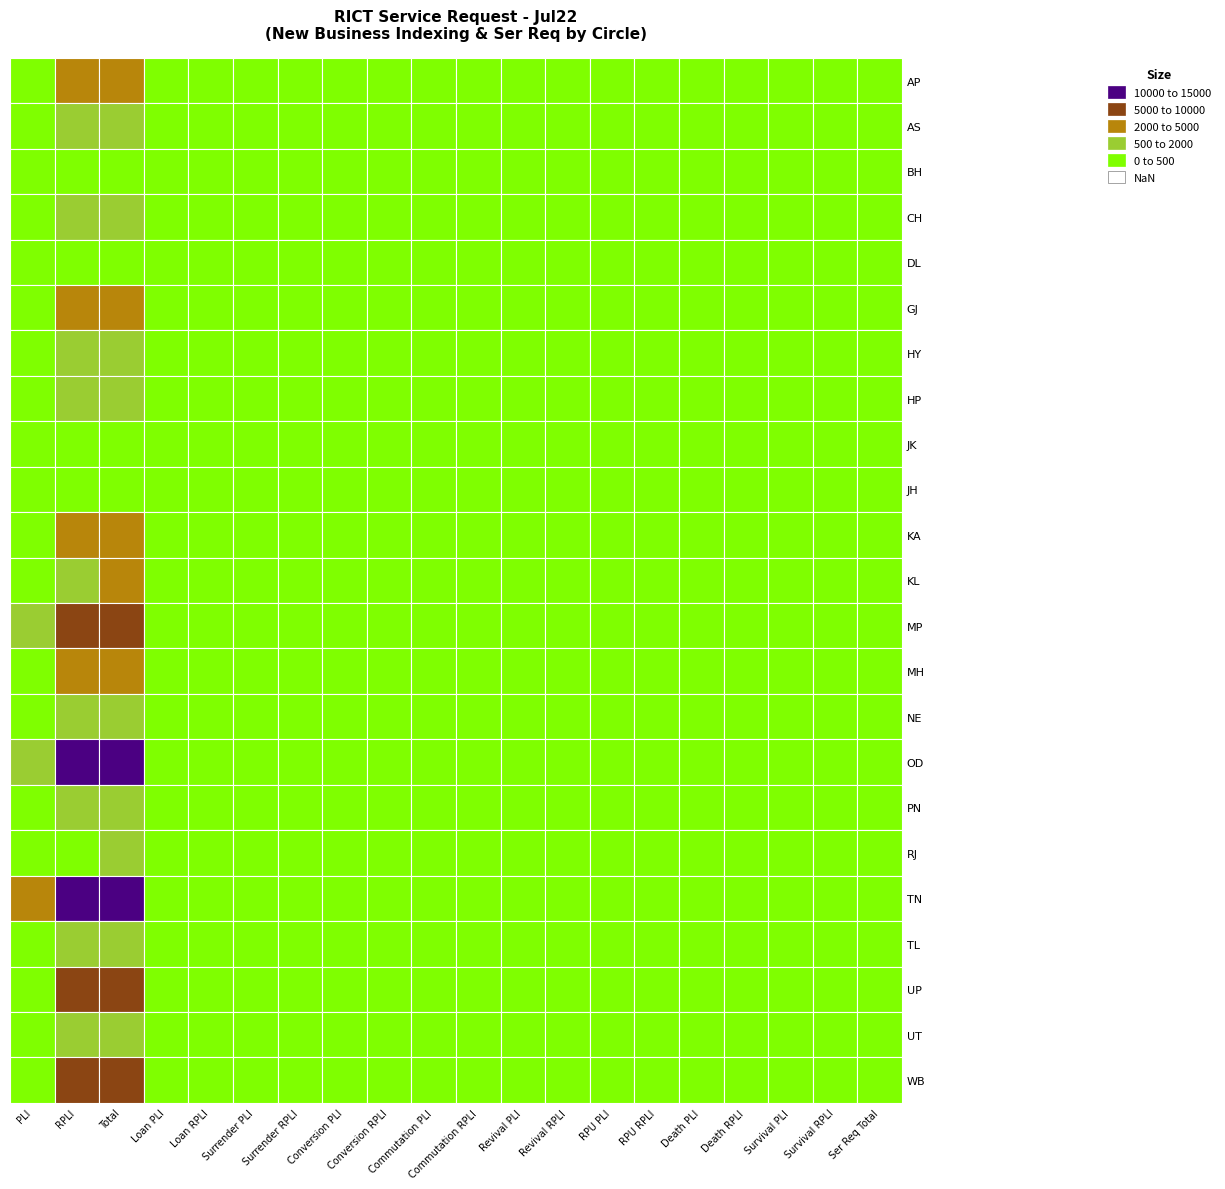

Rank the series at 8 from lowest to highest value.

AS, BH, CH, DL, GJ, HY, HP, JK, JH, KA, KL, MP, MH, NE, OD, PN, RJ, TN, TL, UP, UT, WB, AP